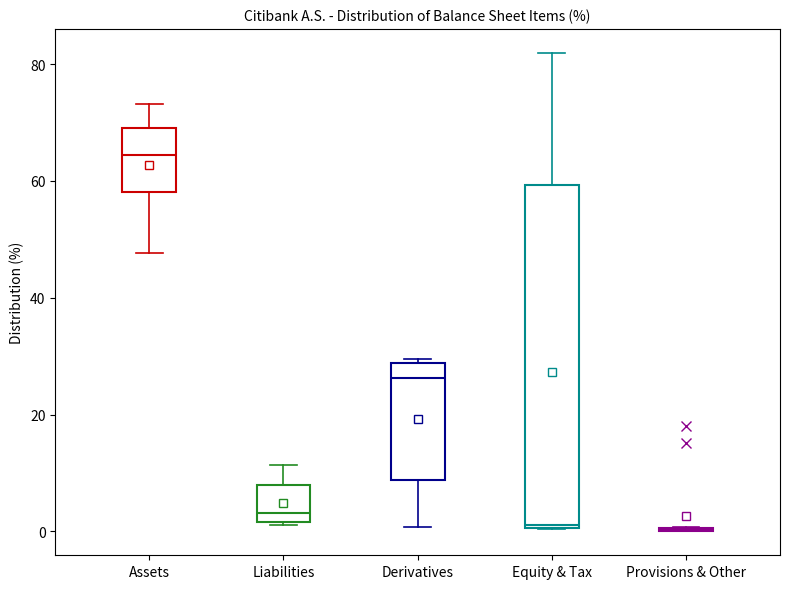

Reading left to right, read every box against the y-axis: the position of its median line, the range the box covers, and the ends of its whiskers. The values are not printed on the chart, so give them approximately, as read against the axis.

Assets: median 64, box 58 to 70, whiskers 48 to 74
Liabilities: median 4, box 2 to 8, whiskers 2 to 12
Derivatives: median 26, box 8 to 28, whiskers 0 to 30
Equity & Tax: median 2, box 0 to 60, whiskers 0 to 82
Provisions & Other: box collapsed to a line at 0, whiskers 0 to 0